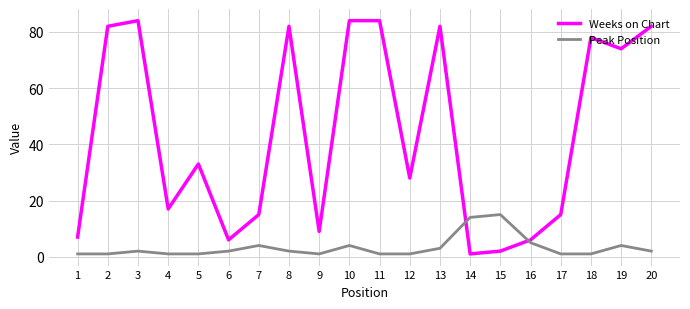

The value of Weeks on Chart at 13 is 82. True or false?

True